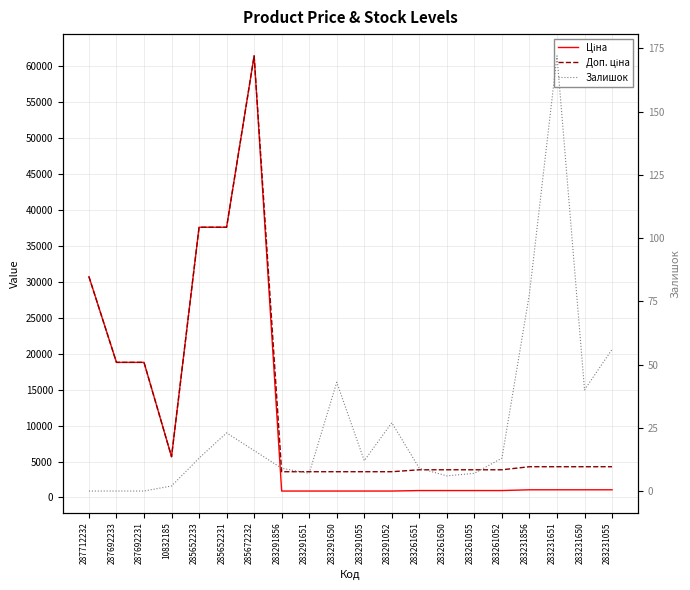

What is the difference between the maximum and second lowest values in the Доп. ціна series?

57850.7